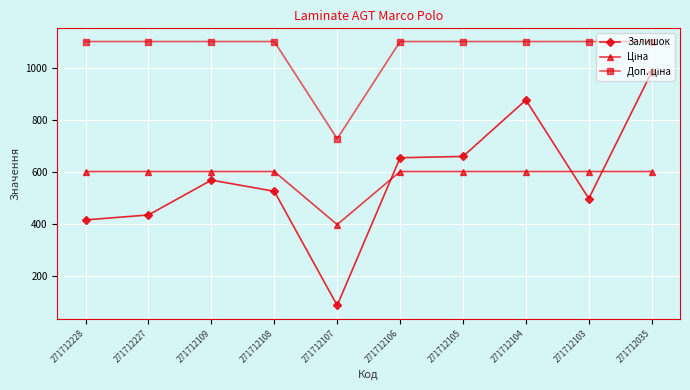

What is the sum of the Залишок values at 271712109 and 271712108?

1091.0